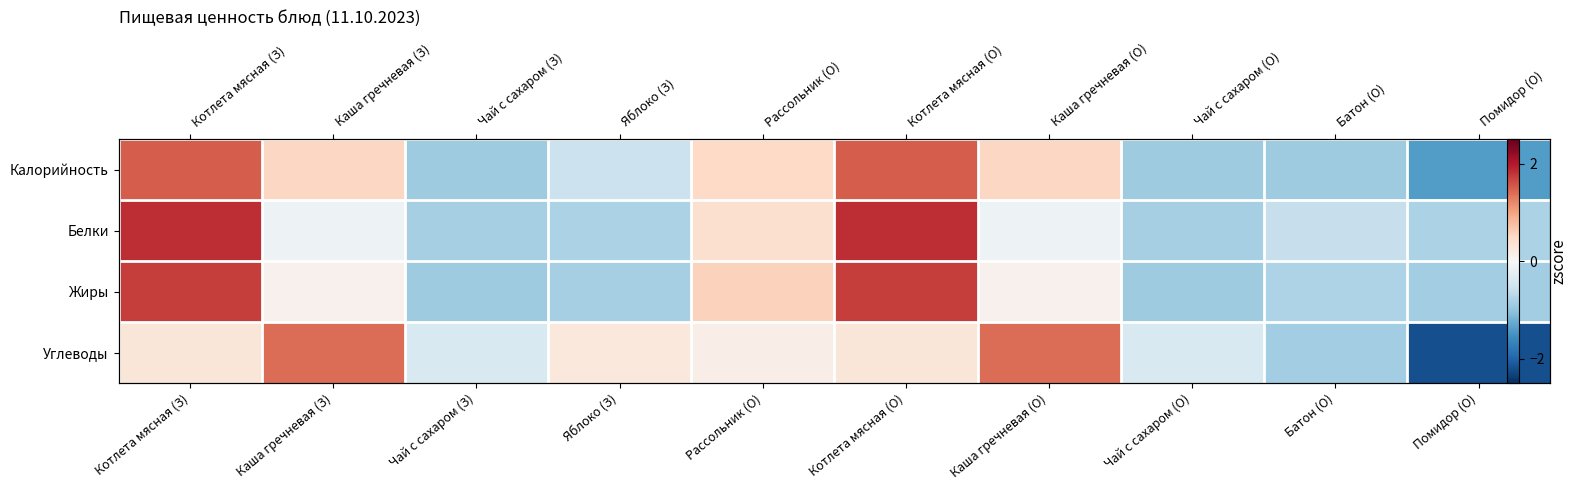

Which category has the lowest value in the Белки series?

Чай с сахаром (З)